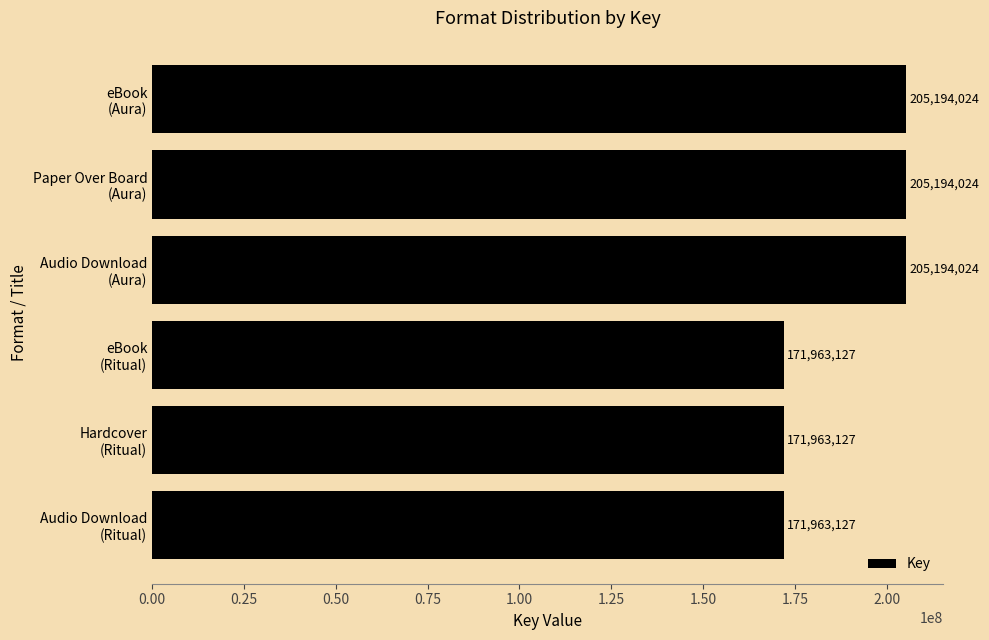

What is the smallest value displayed?

171963127